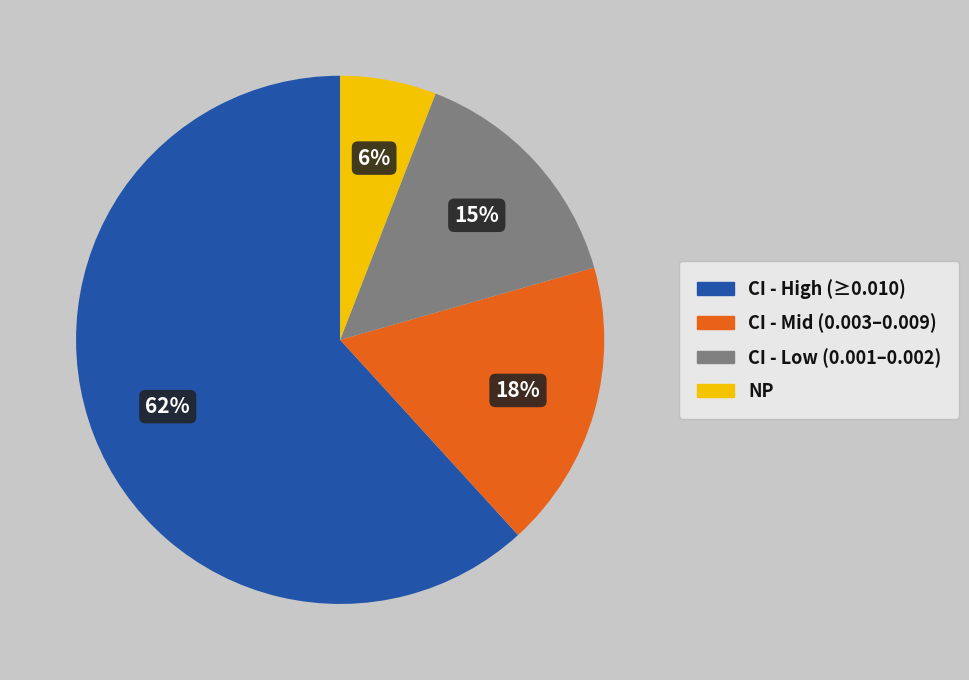

Is there a majority slice in this chart?

Yes